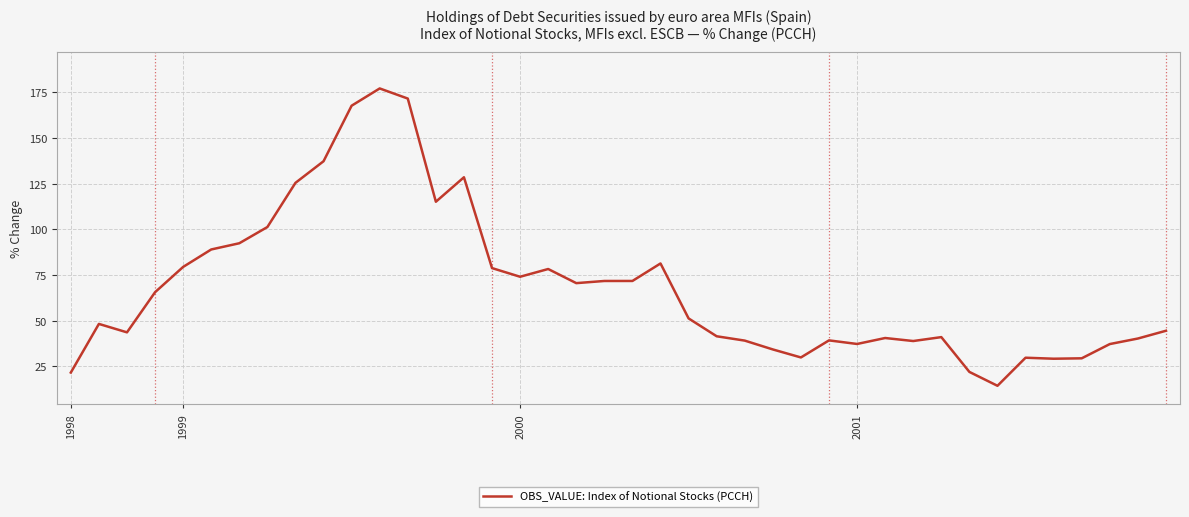

What is the difference between the maximum and minimum values?

162.8